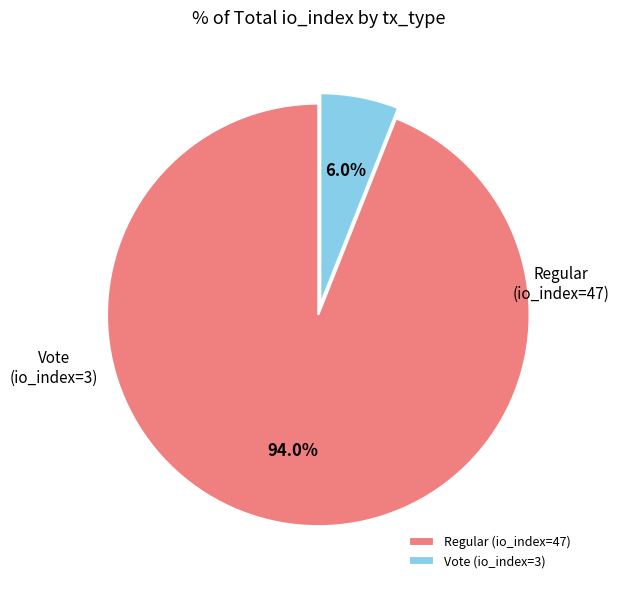

Is there any slice that represents more than half of the pie?

Yes